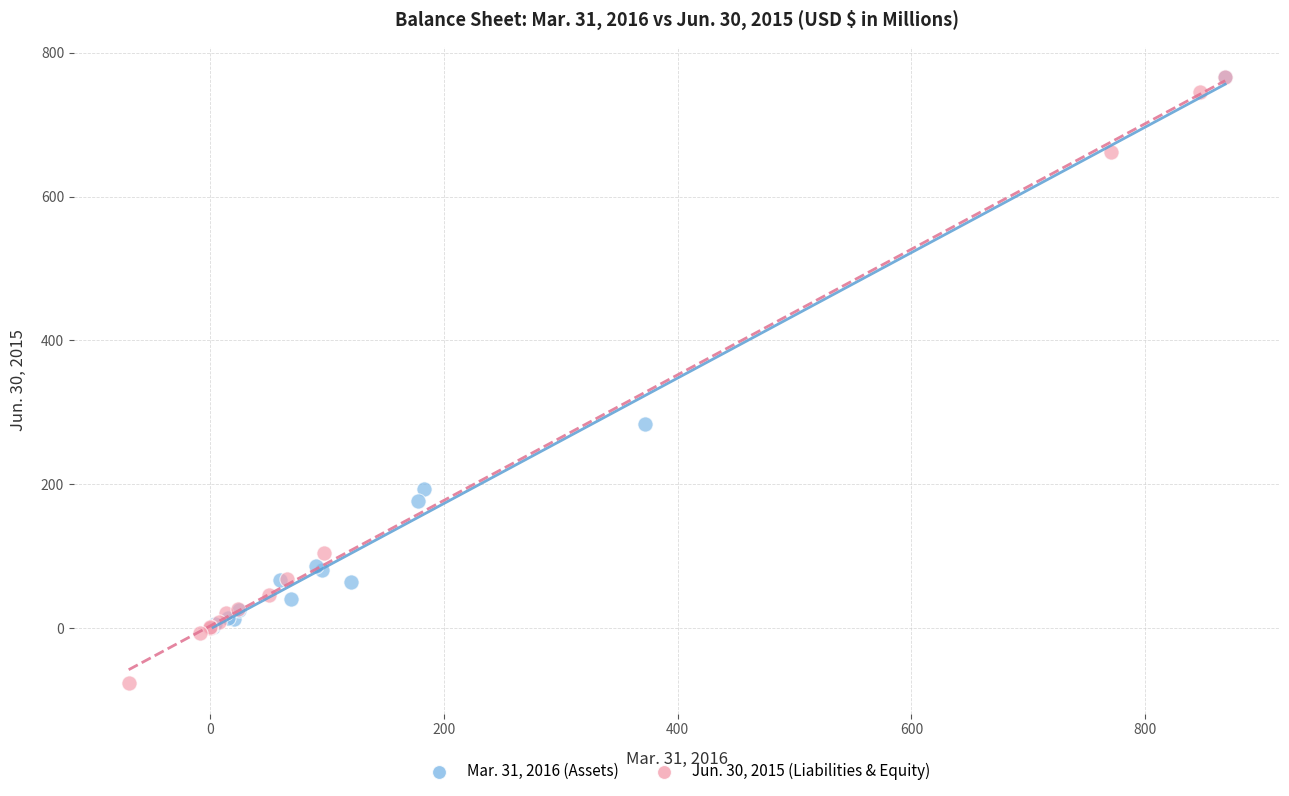

Which series contains the lowest Y value?

Jun. 30, 2015 (Liabilities & Equity)